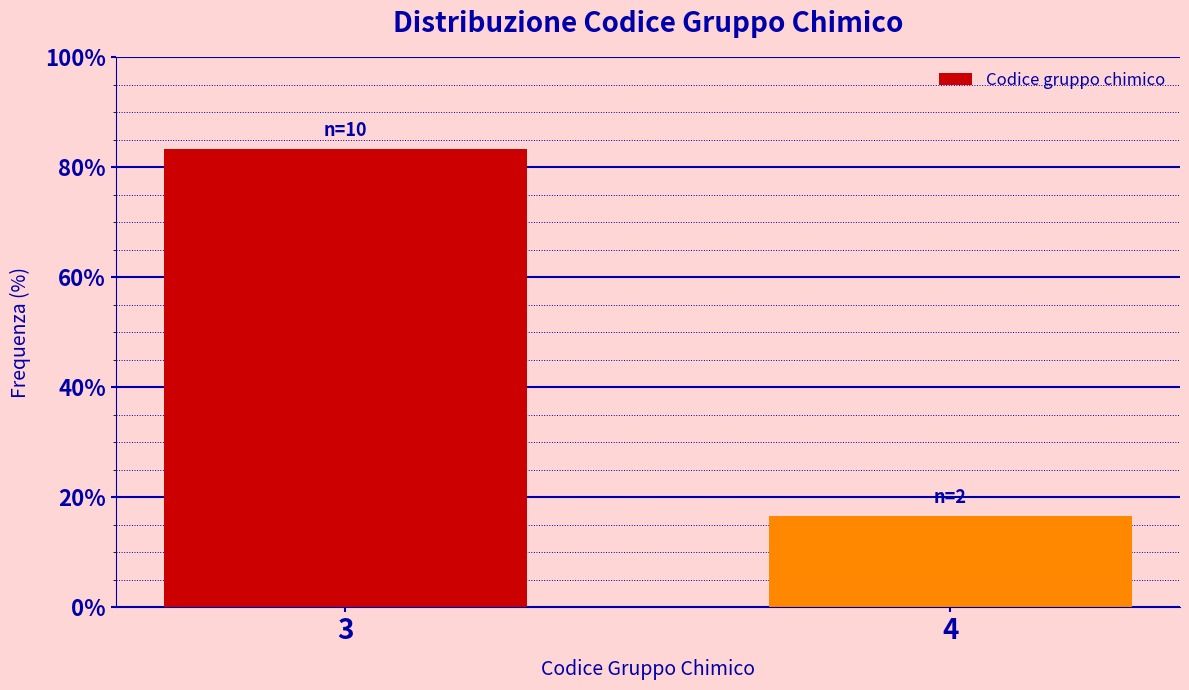

Reading left to right, transcribe all the data shown in this chart.

83.3	16.7